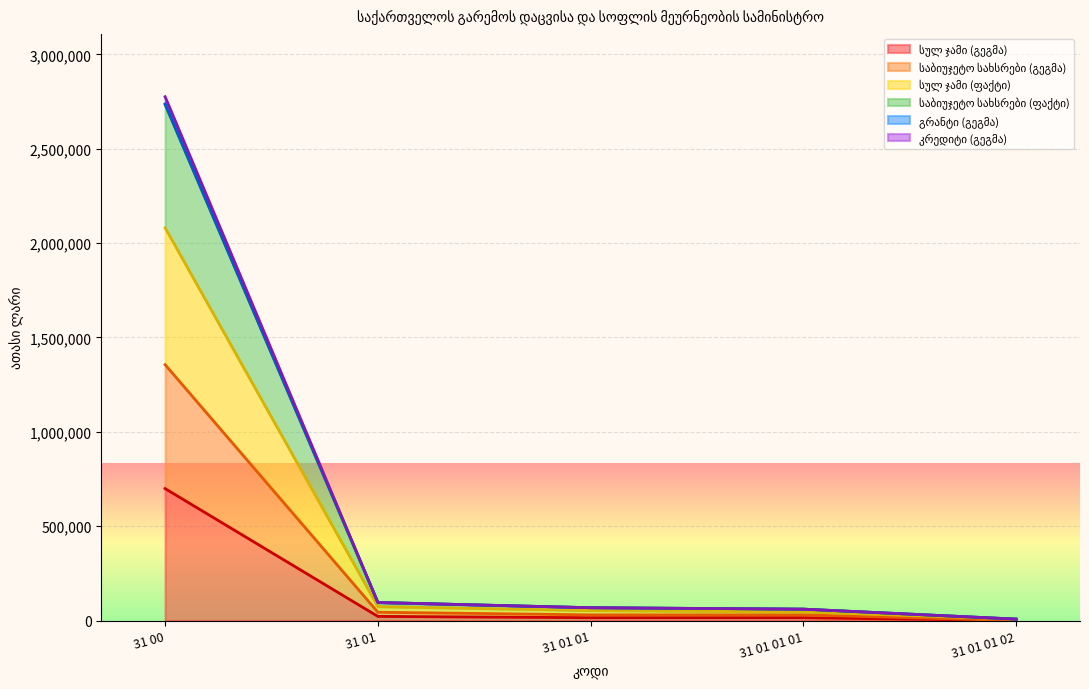

How many series are shown in this chart?

6